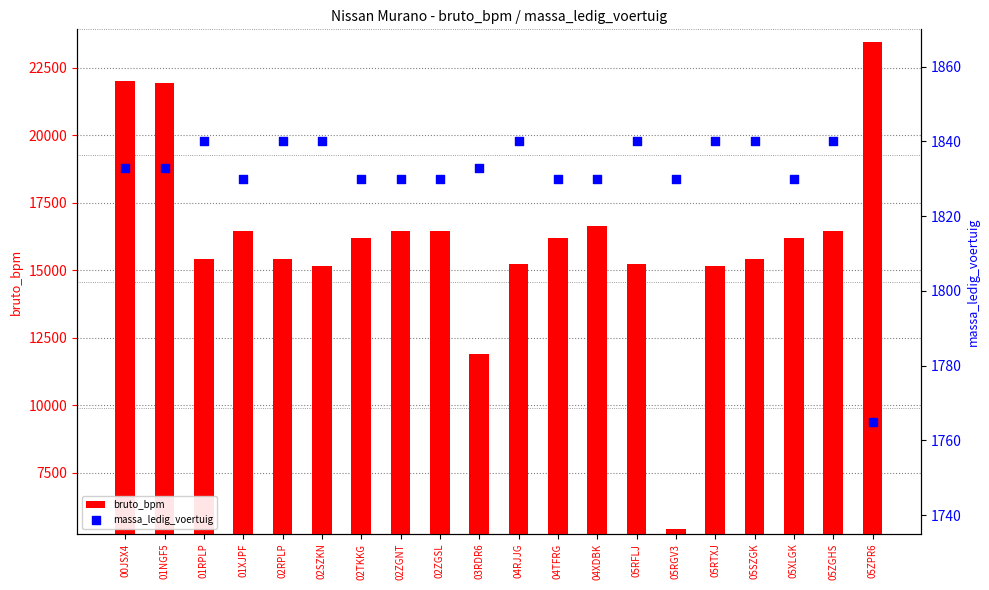

Which series reaches the maximum Y coordinate?

bruto_bpm